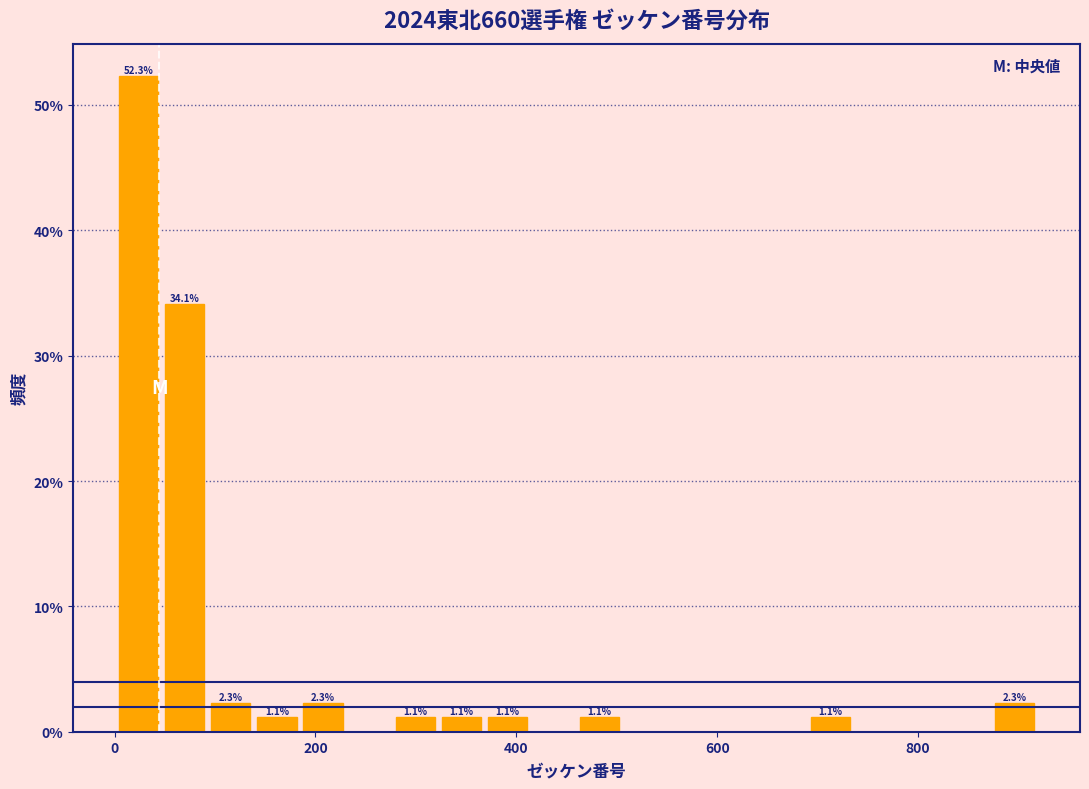

Around what value on the x-axis is the tallest bar? Give the approximate position of its centre, as read against the axis.

20